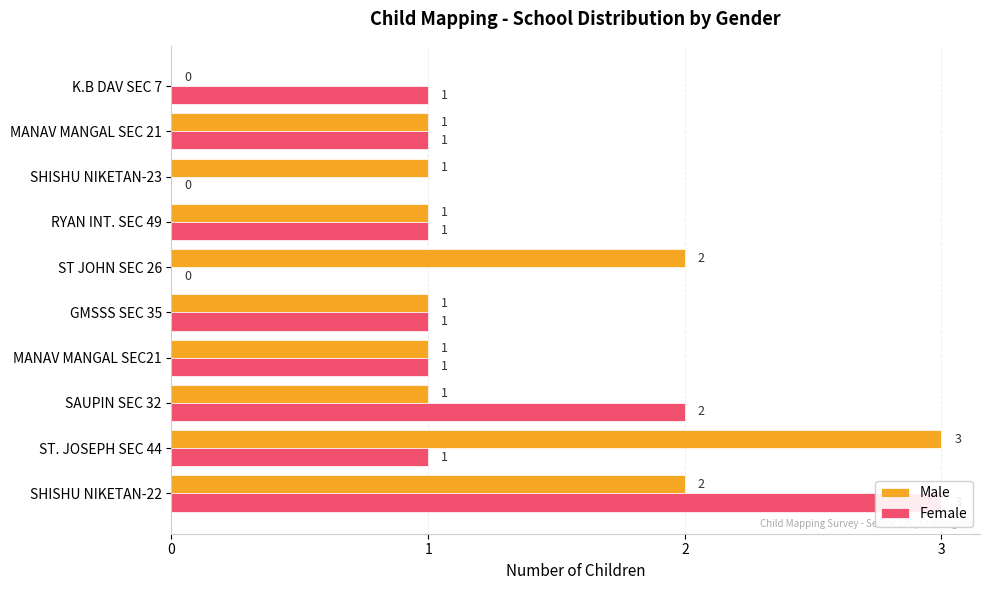

Rank the categories by Female value from lowest to highest.

5, 7, 1, 3, 4, 6, 8, 9, 2, 0